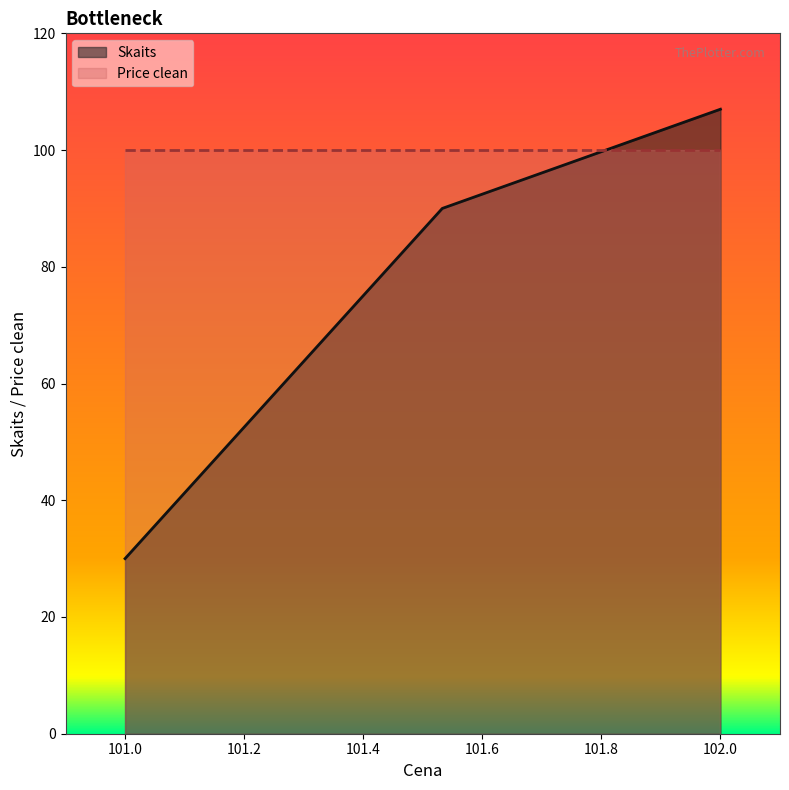

Reading left to right, transcribe all the data shown in this chart.

30	90	107